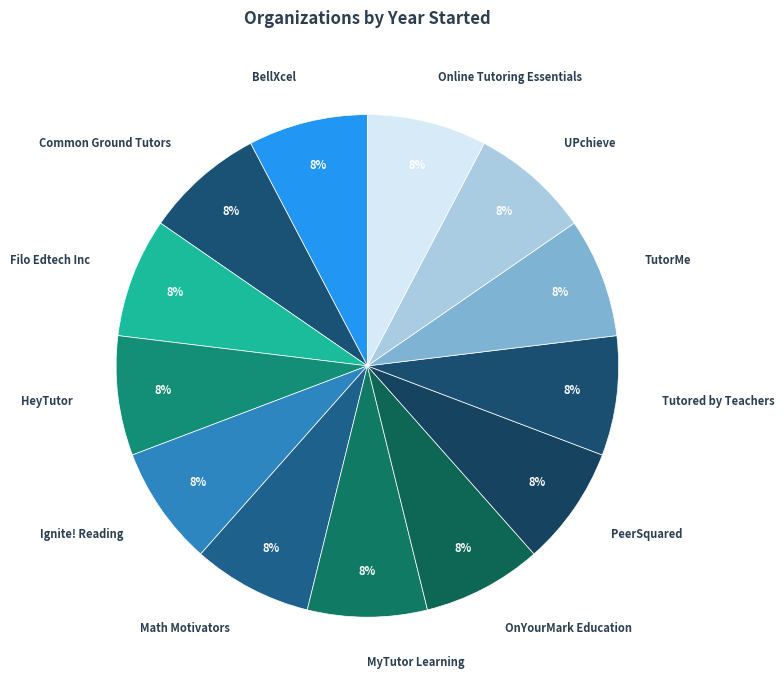

How many segments does this pie chart have?

13